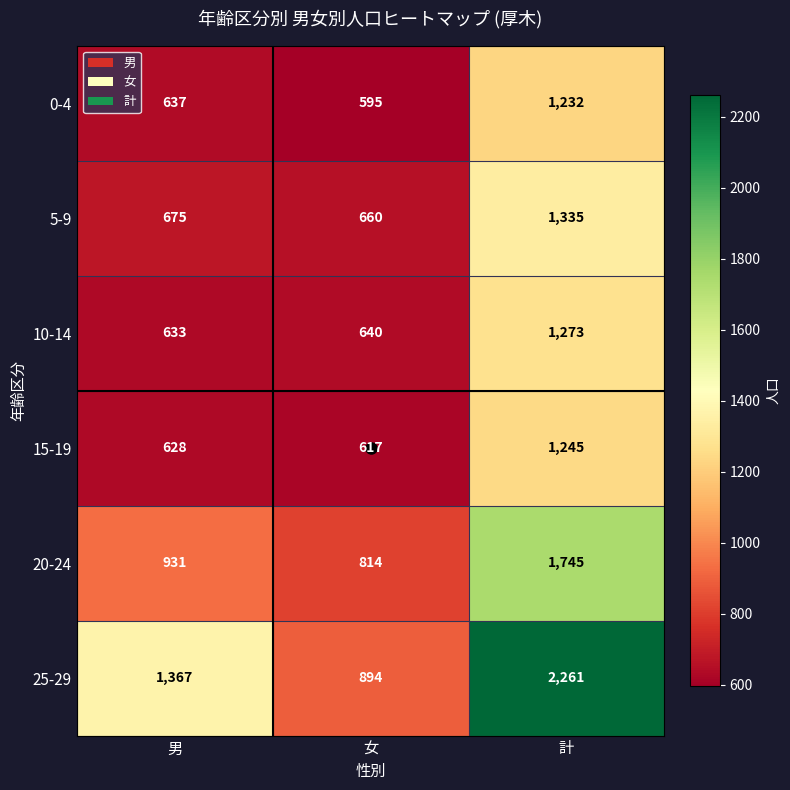

What is the sum of all 25-29 values?

4522